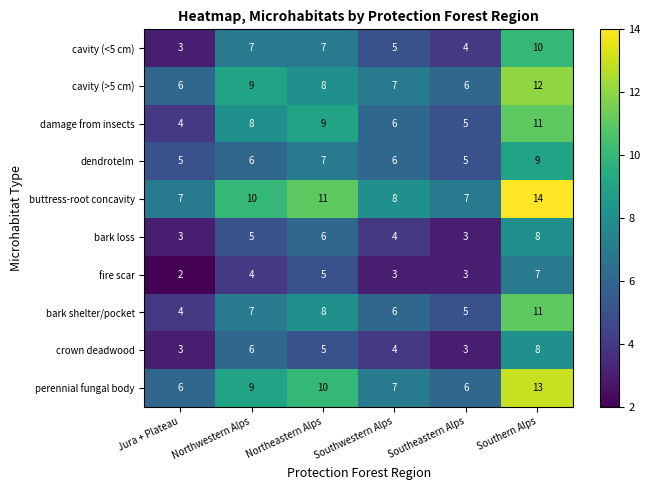

True or false: perennial fungal body has a value of 3 at Southwestern Alps.

False